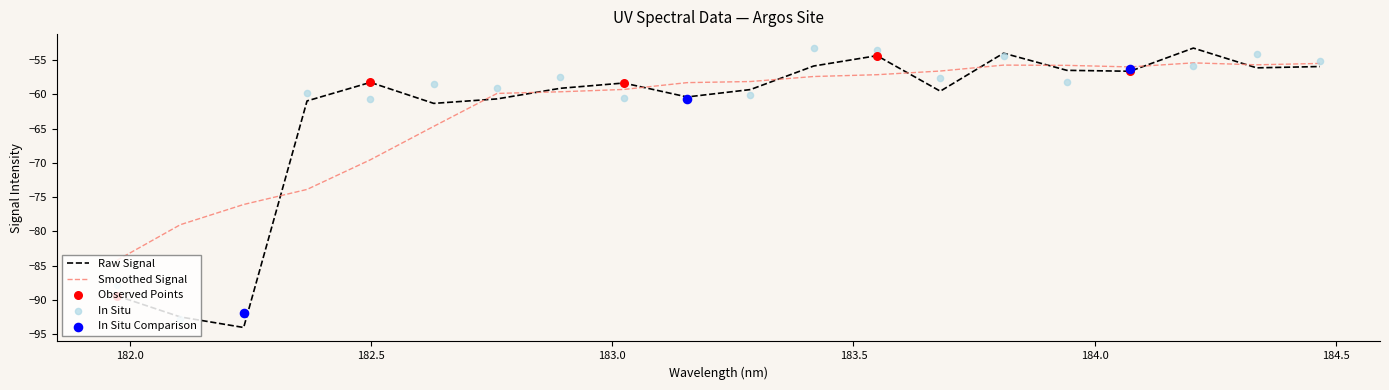

What is the highest value of the Smoothed Signal series?

-55.4